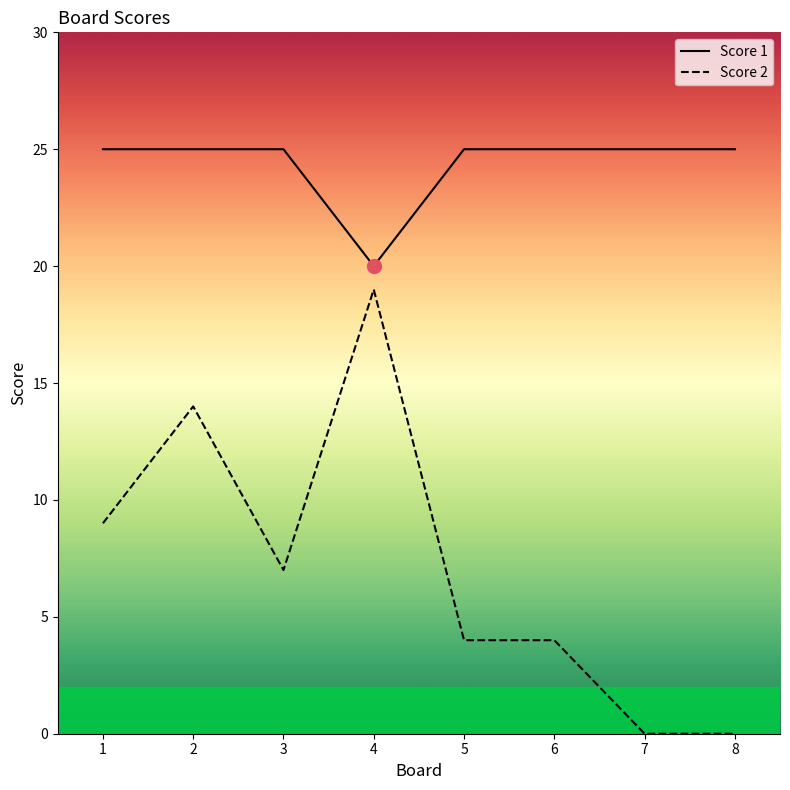

Reading left to right, transcribe all the data shown in this chart.

Score 1: 25	25	25	20	25	25	25	25
Score 2: 9	14	7	19	4	4	0	0